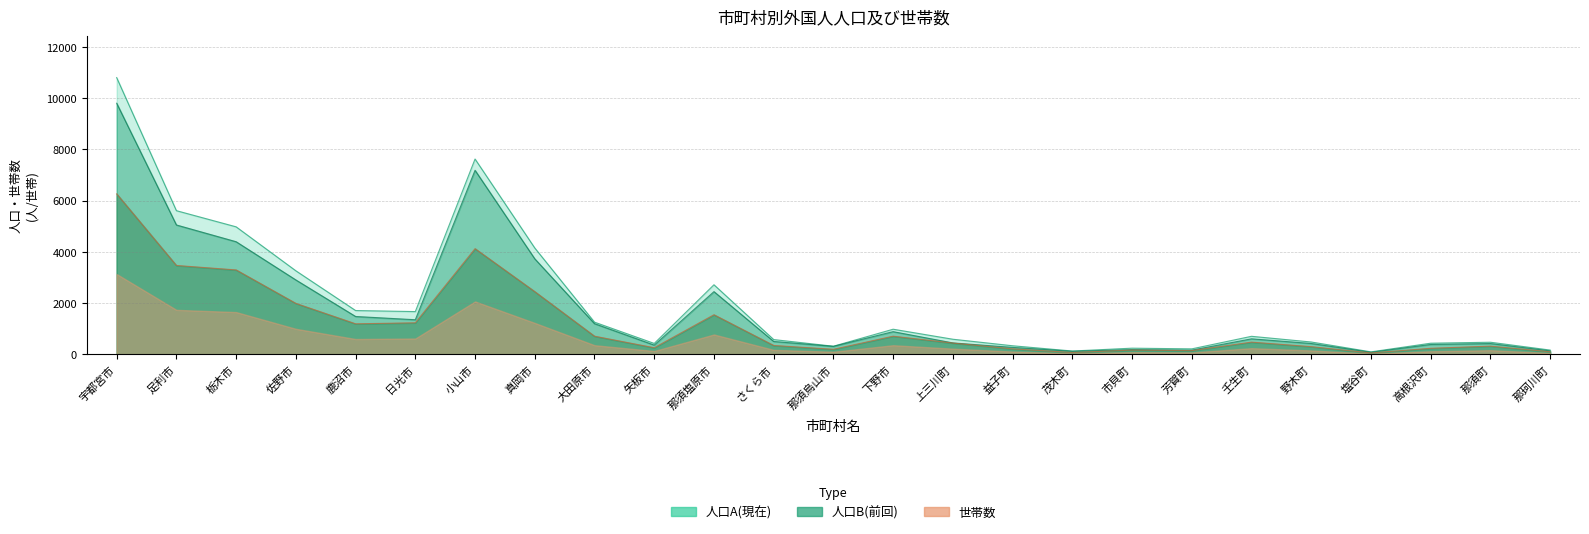

True or false: 人口A(現在) and 世帯数 cross at least once.

False